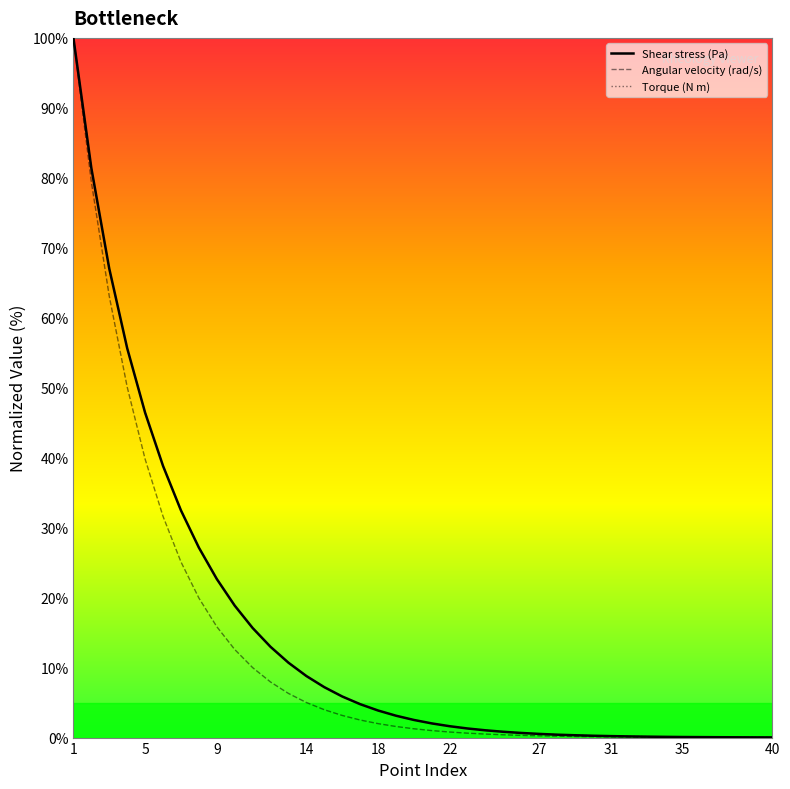

Does the chart have visible grid lines?

No